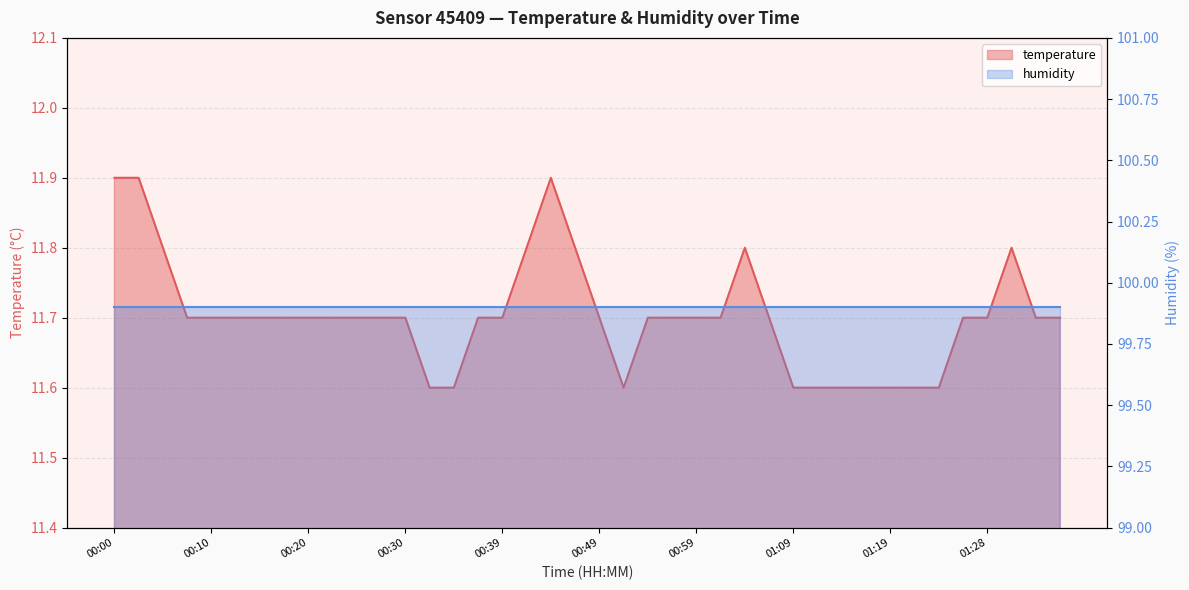

What position from the left is 00:10?

5